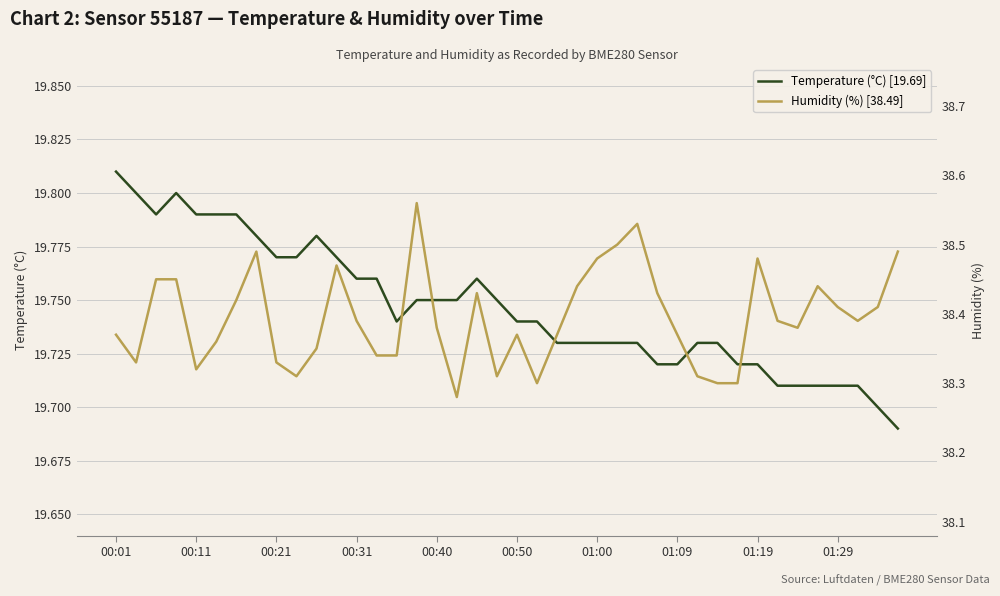

True or false: Temperature (°C) [19.69] has more than 1 points higher than both neighbors.

True